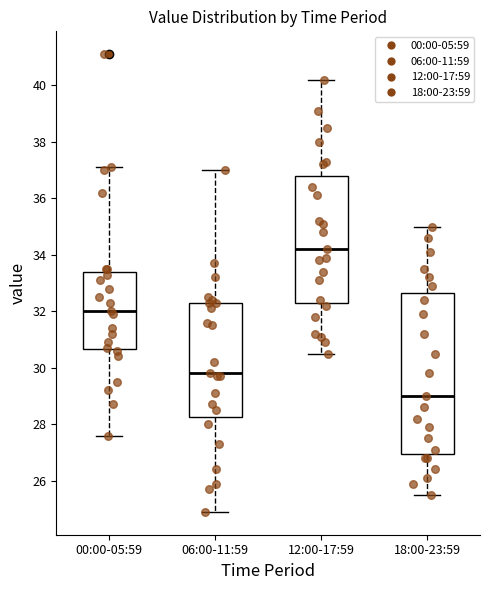

Reading left to right, transcribe this box plot: for each box, give where its median line is, the range the box spans, and where its two whiskers end, as read against the y-axis. The values are not printed on the chart, so give them approximately, as read against the axis.

00:00-05:59: median 32.0, box 30.6 to 33.4, whiskers 27.6 to 37.2
06:00-11:59: median 29.8, box 28.2 to 32.4, whiskers 25.0 to 37.0
12:00-17:59: median 34.2, box 32.4 to 36.8, whiskers 30.6 to 40.2
18:00-23:59: median 29.0, box 27.0 to 32.6, whiskers 25.6 to 35.0